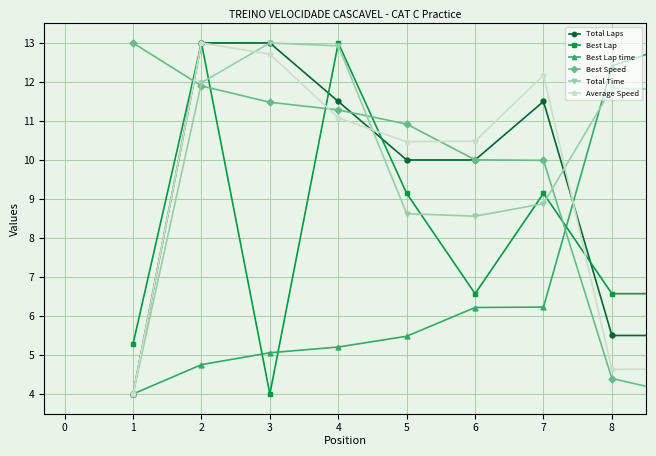

Which series has the largest total across all categories?

Total Time